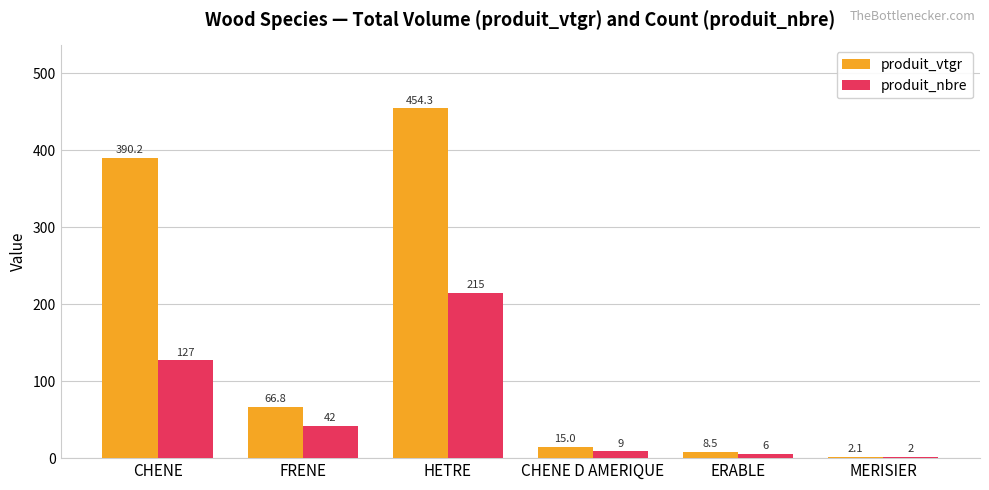

Which series has the widest spread of values?

produit_vtgr